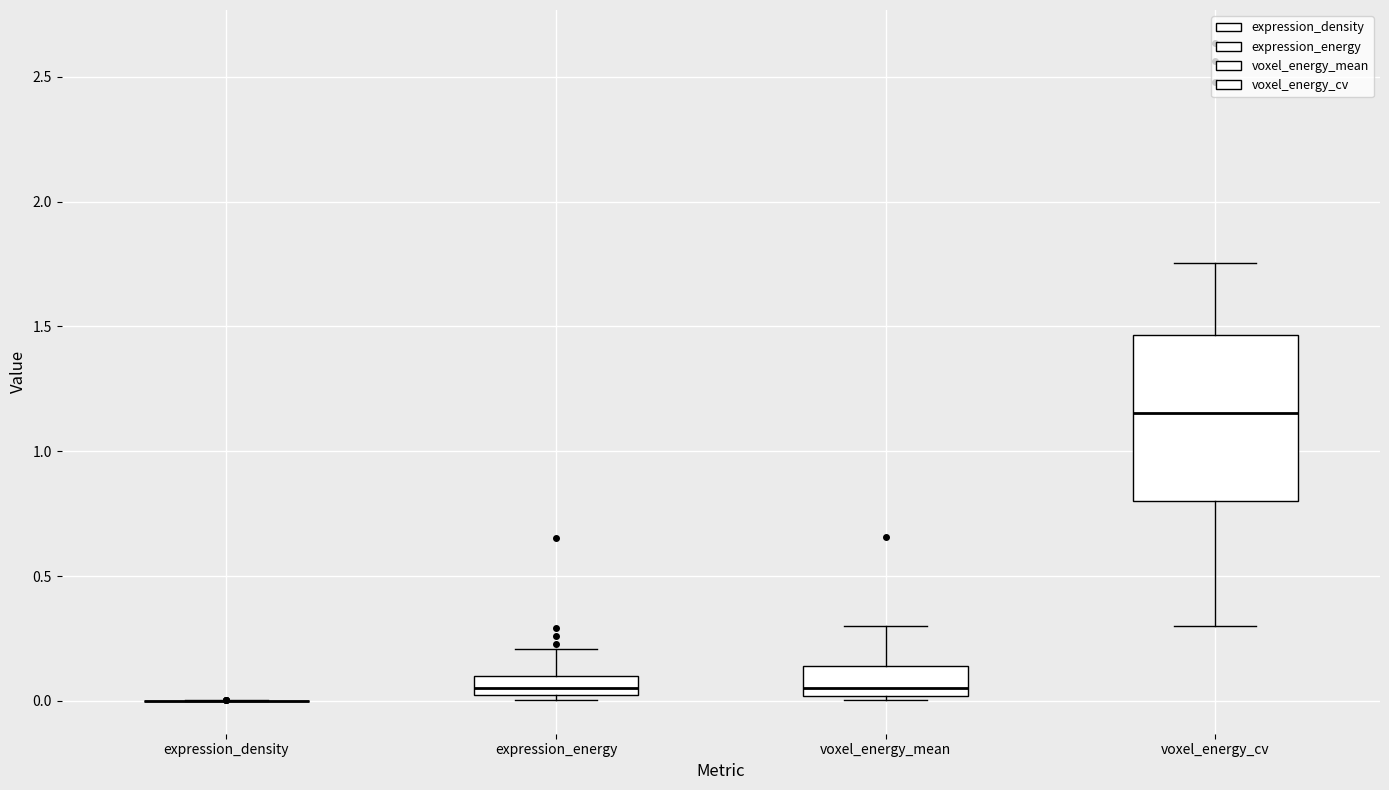

Comparing the boxes themselves (not the whiskers), which one is the tallest?

voxel_energy_cv